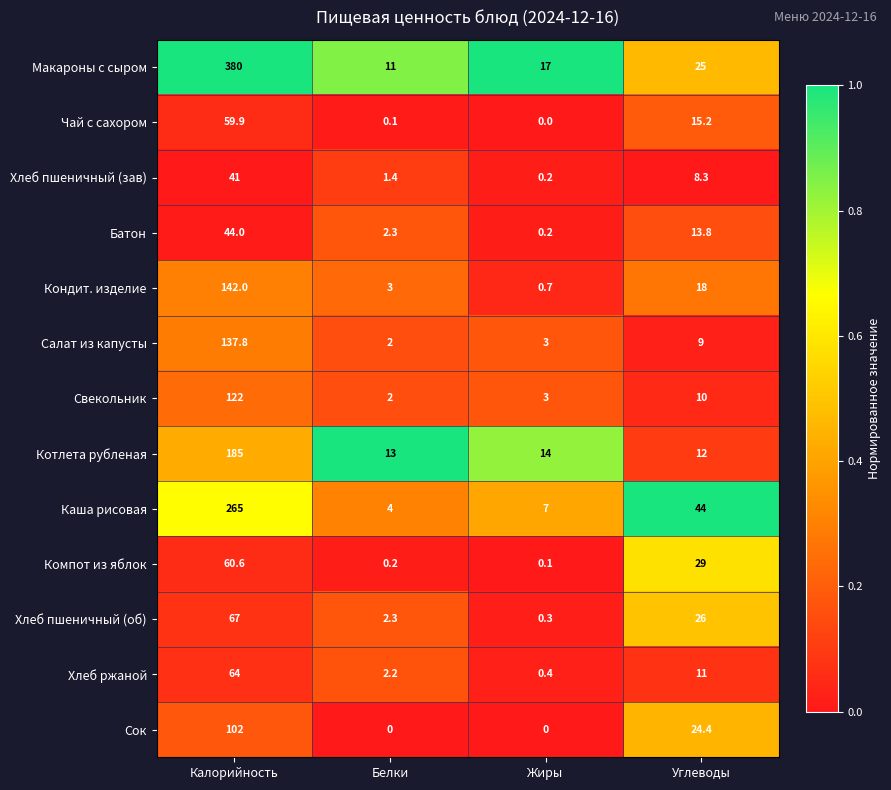

Which series changed the most between Калорийность and Жиры?

Макароны с сыром